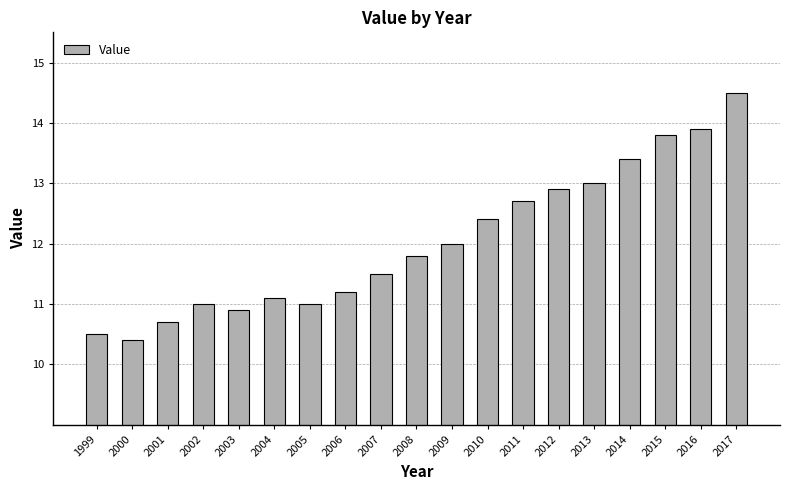

How many categories are shown in the chart?

19